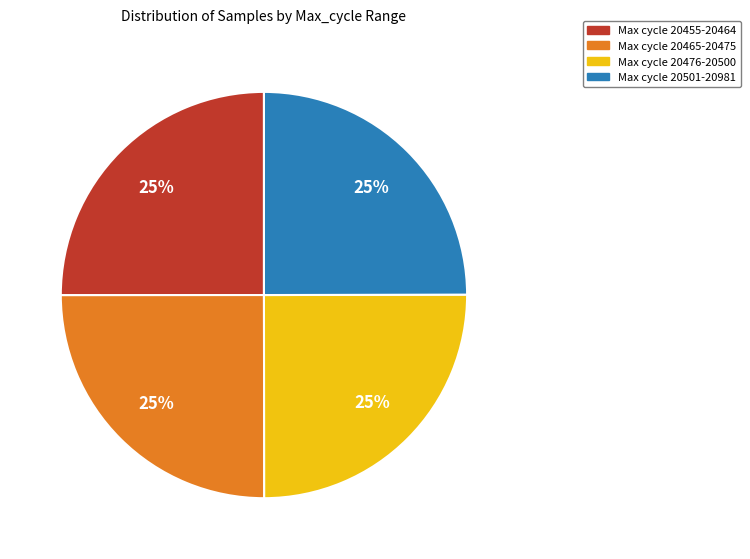

Does any single category account for the majority?

No